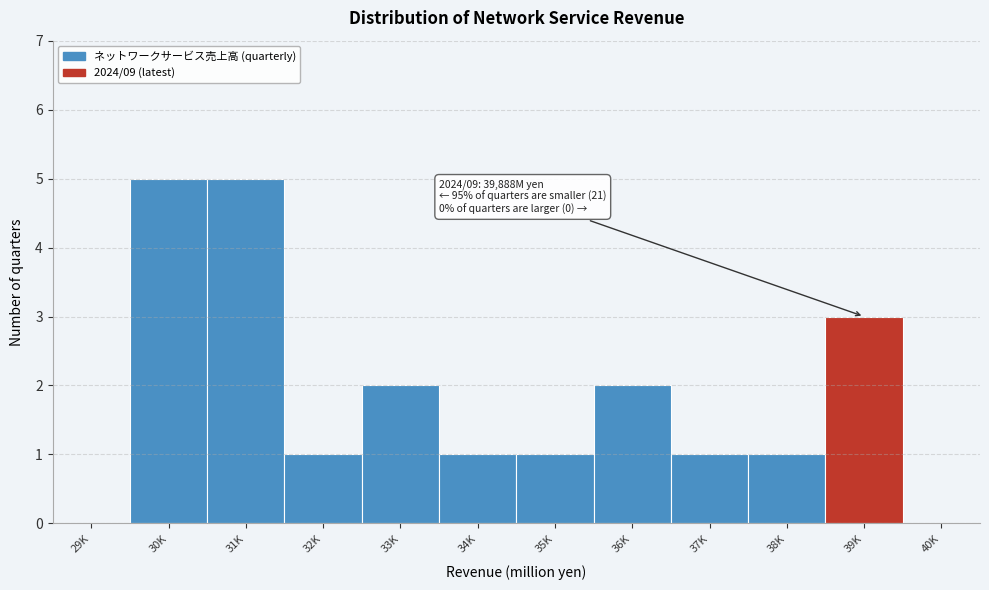

Reading left to right, extract all data points from this chart.

29K=0	30K=5	31K=5	32K=1	33K=2	34K=1	35K=1	36K=2	37K=1	38K=1	39K=3	40K=0